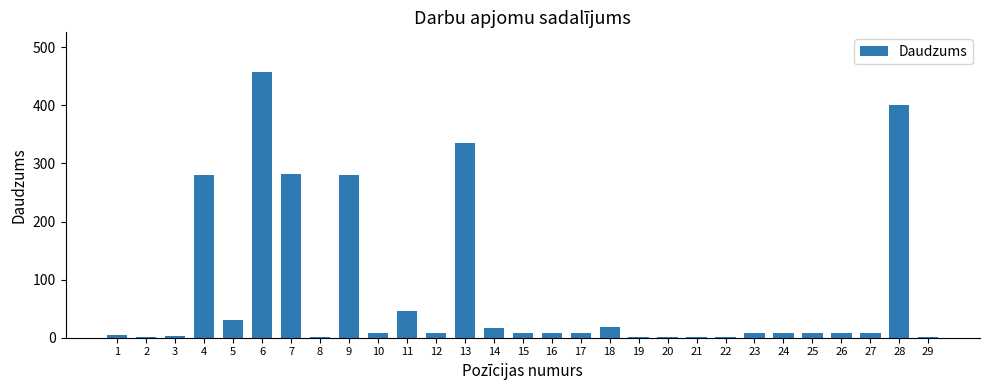

What is the ratio of the value at 7 to the value at 20?

282.0